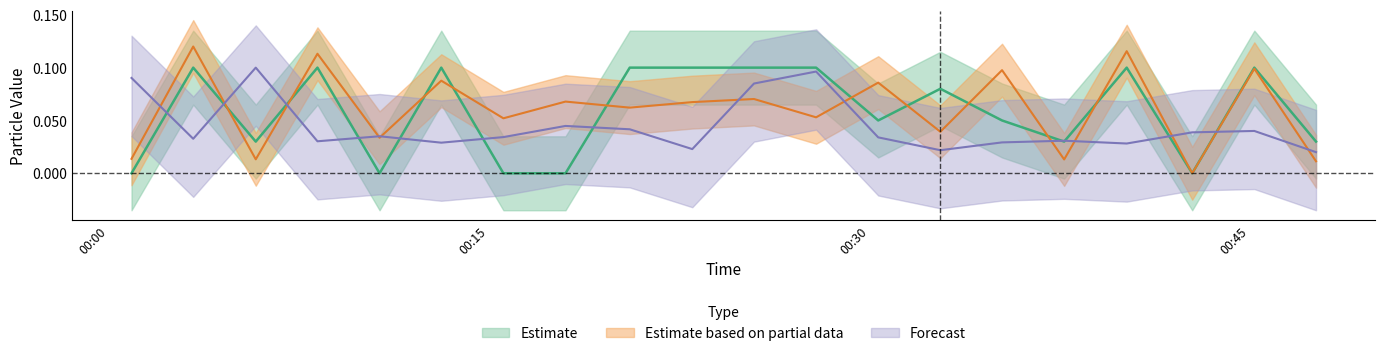

What is the sum of all Max_cycle values?

0.9